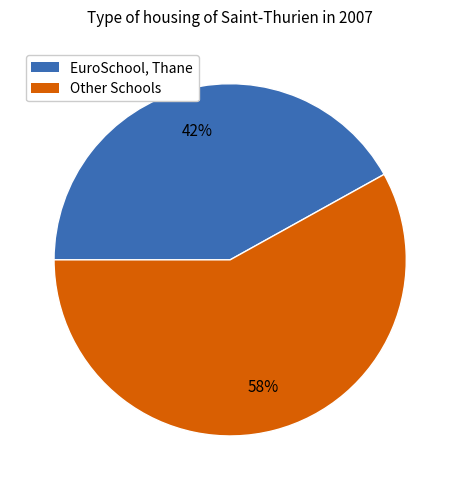

Does any single category account for the majority?

Yes